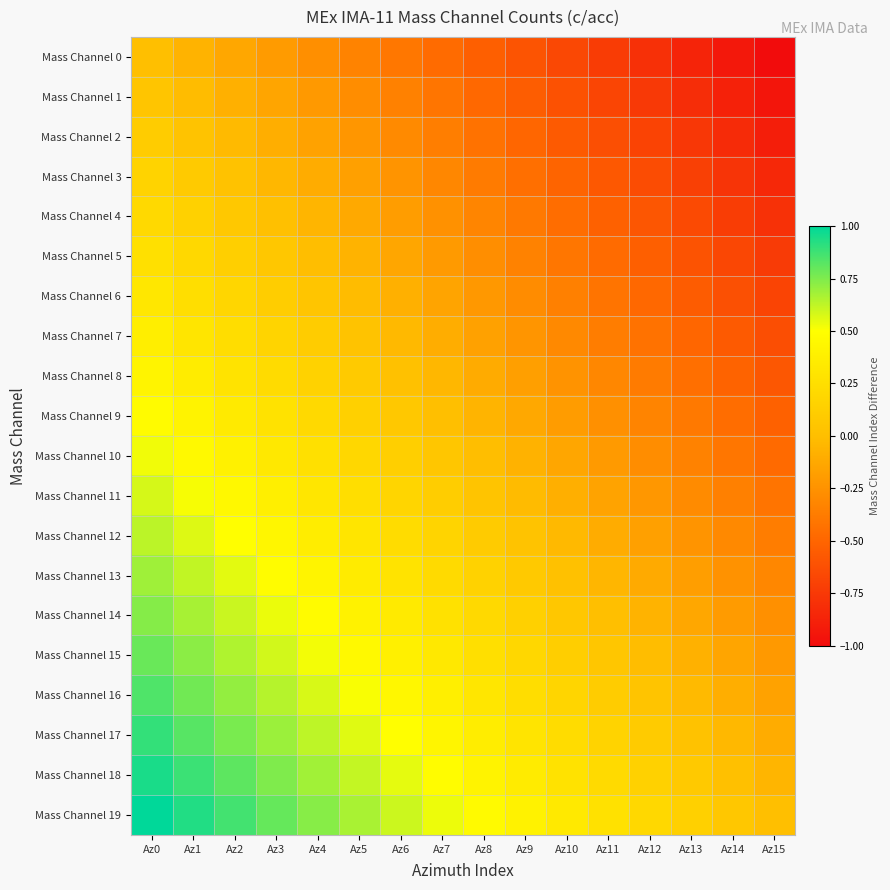

Which series has the widest spread of values?

Mass Channel 0